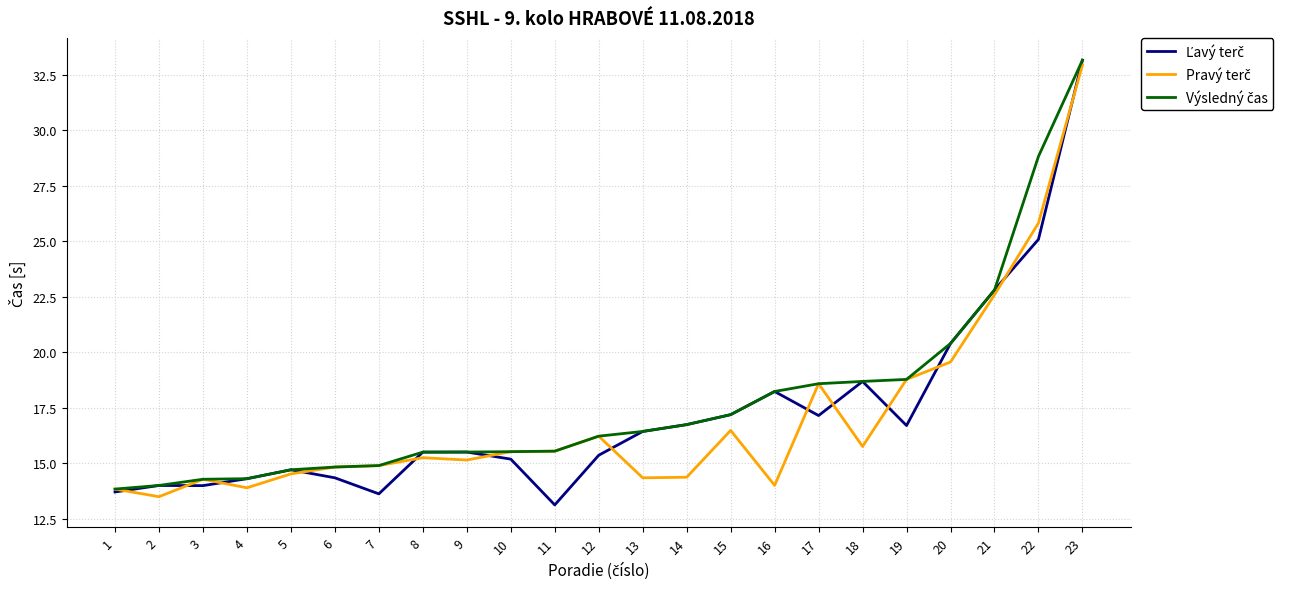

What is the smallest value displayed?

13.1